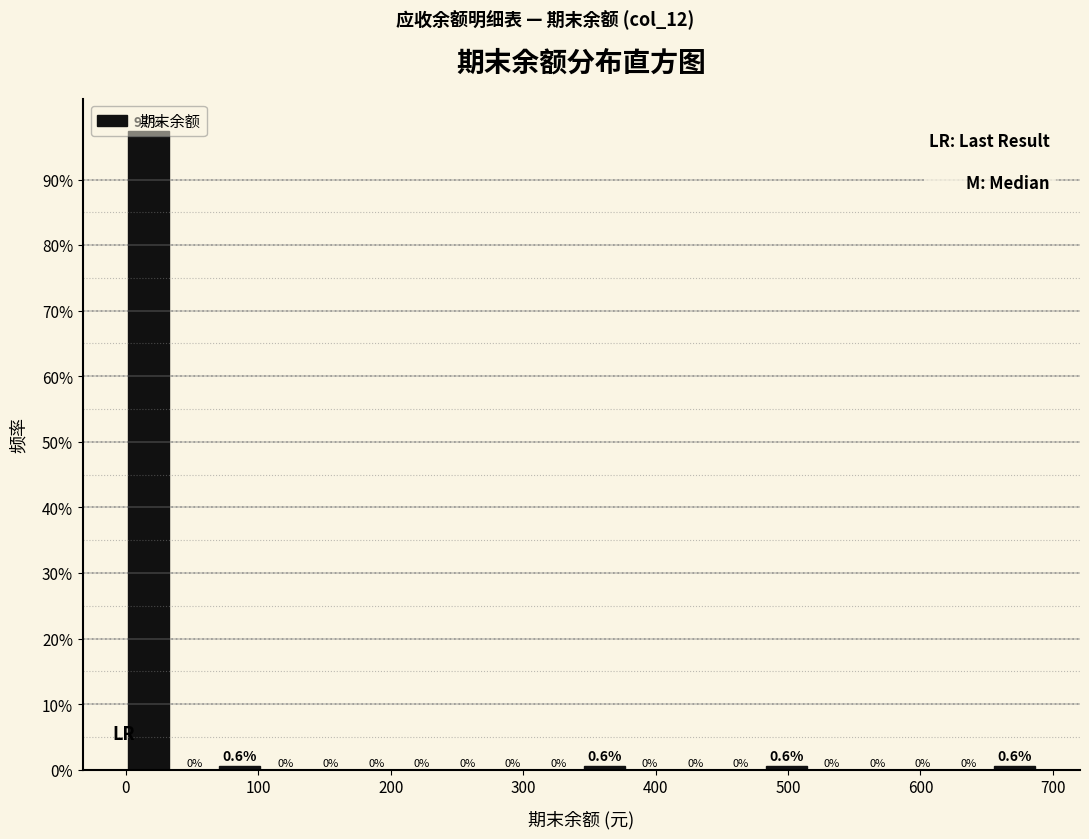

Around what value on the x-axis is the tallest bar? Give the approximate position of its centre, as read against the axis.

20